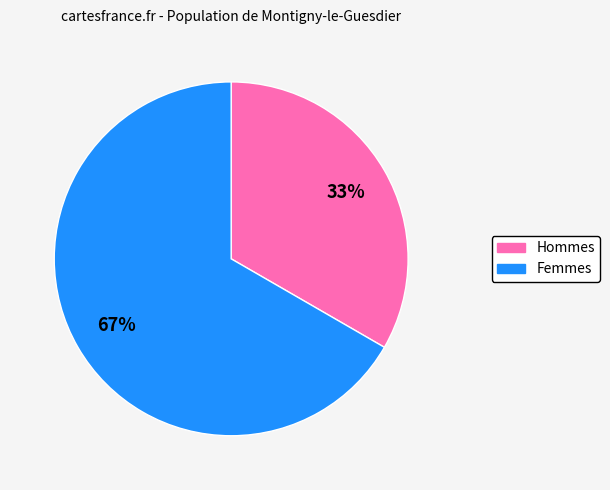

Is the sum of Hommes and Femmes greater than half?

Yes